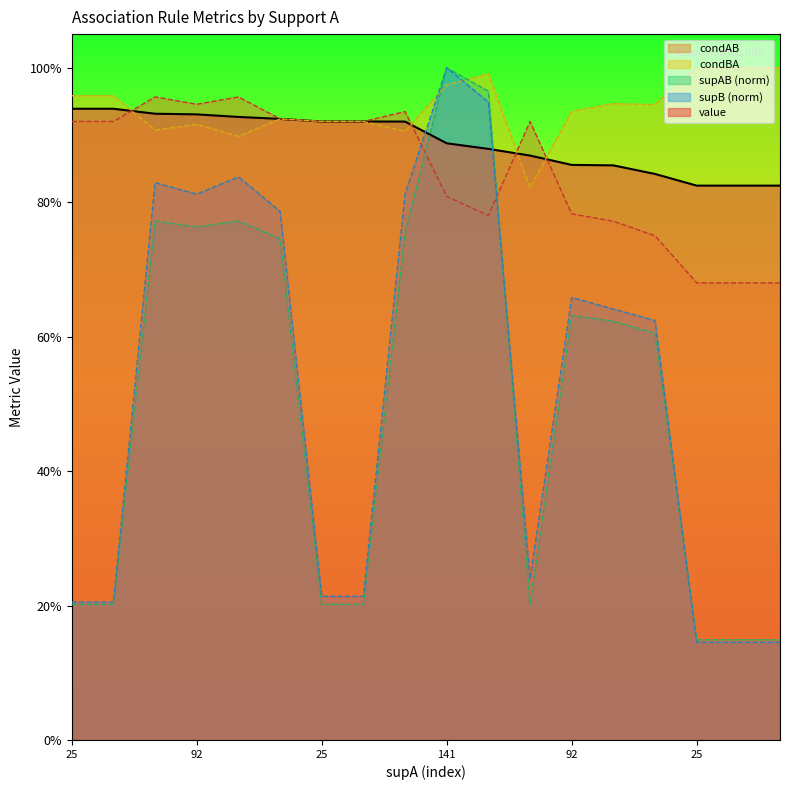

At how many categories does at least one series exceed 0?

18